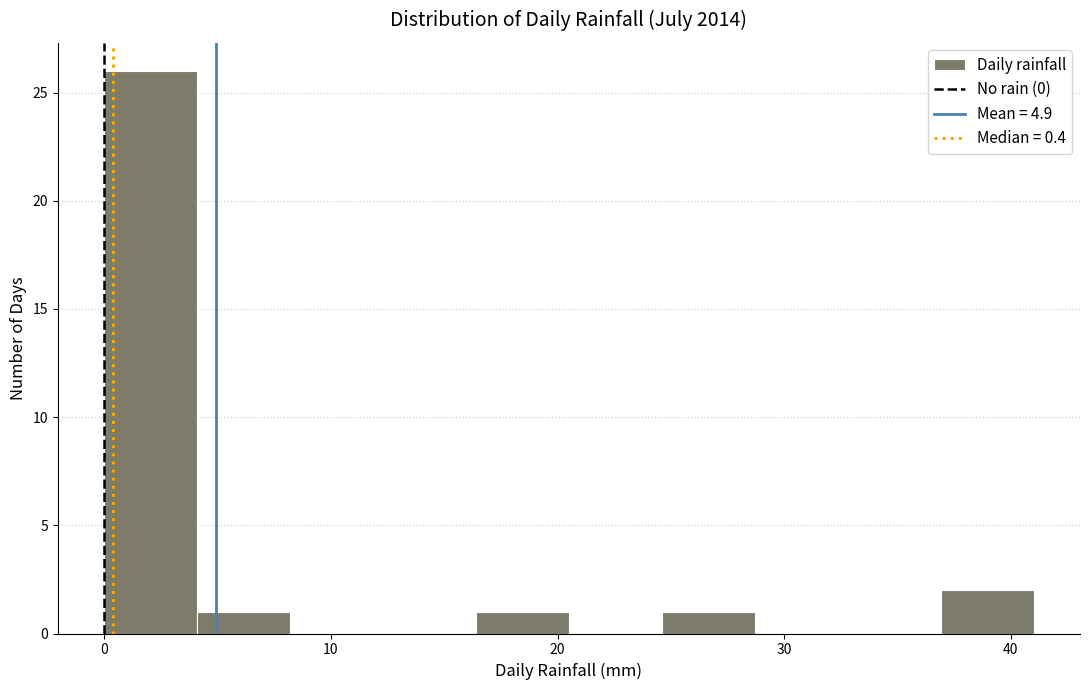

Reading left to right, list every bar in this chart as the range it spans on the x-axis followed by its height. Neither the bar edges nor the heights are printed on the chart, so give them approximately, as read against the axes.

0.0 to 4.1: 26
4.1 to 8.2: 1
8.2 to 12.3: 0
12.3 to 16.4: 0
16.4 to 20.5: 1
20.5 to 24.6: 0
24.6 to 28.7: 1
28.7 to 32.8: 0
32.8 to 36.9: 0
36.9 to 41.0: 2